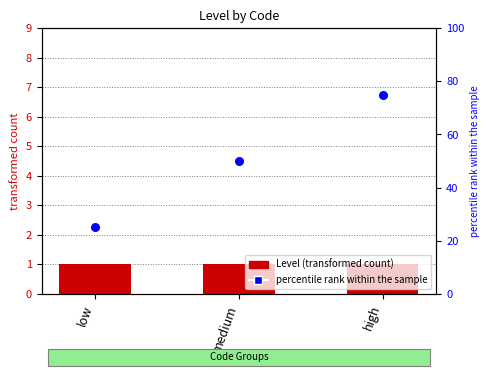

At how many categories does at least one series exceed 33?

2